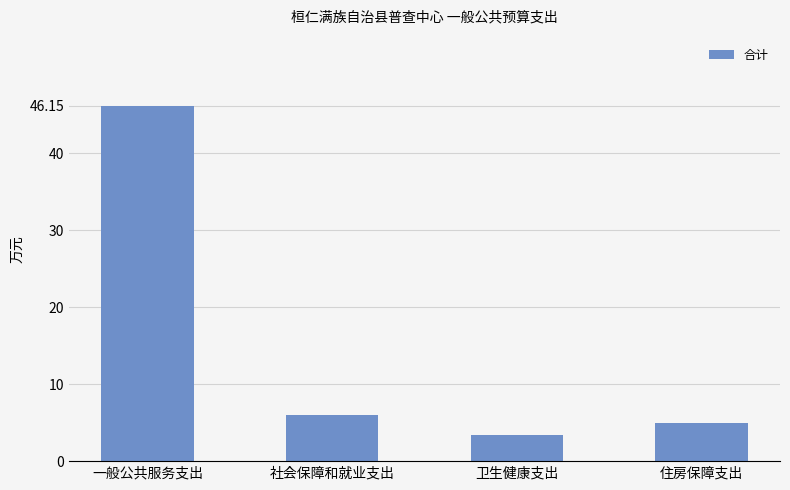

What is the difference between the values at 卫生健康支出 and 社会保障和就业支出?

2.6